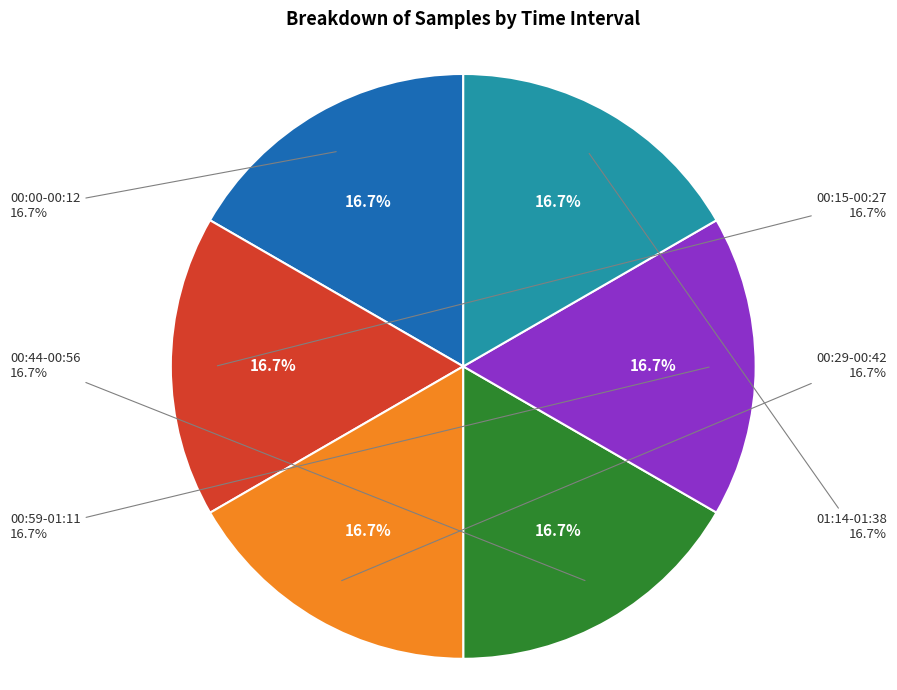

The 28 slice represents 1% of the pie. True or false?

False